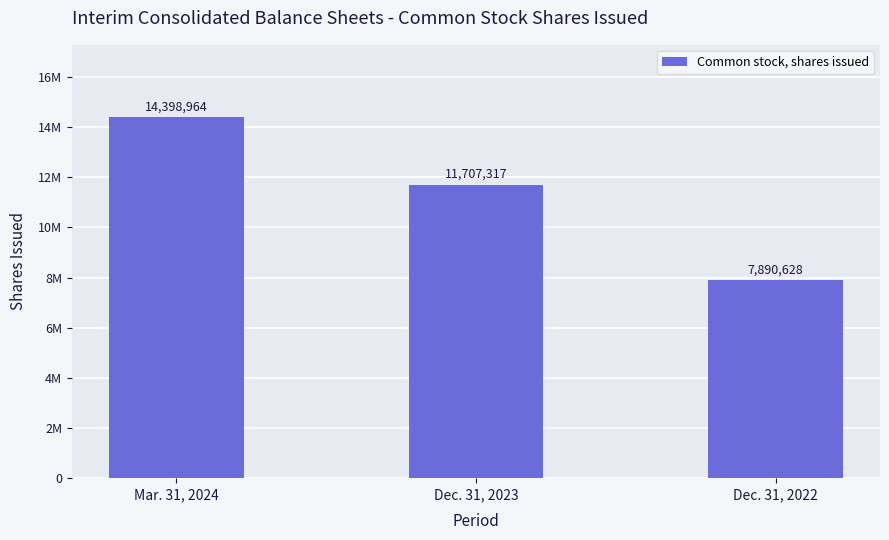

What is the sum of all values?

33996909